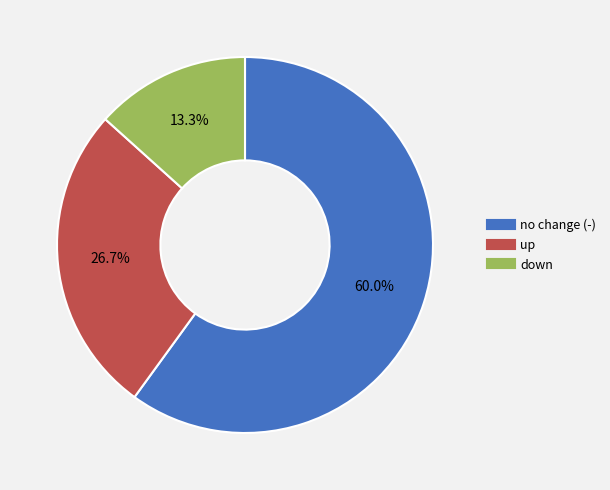

Is there a majority slice in this chart?

Yes